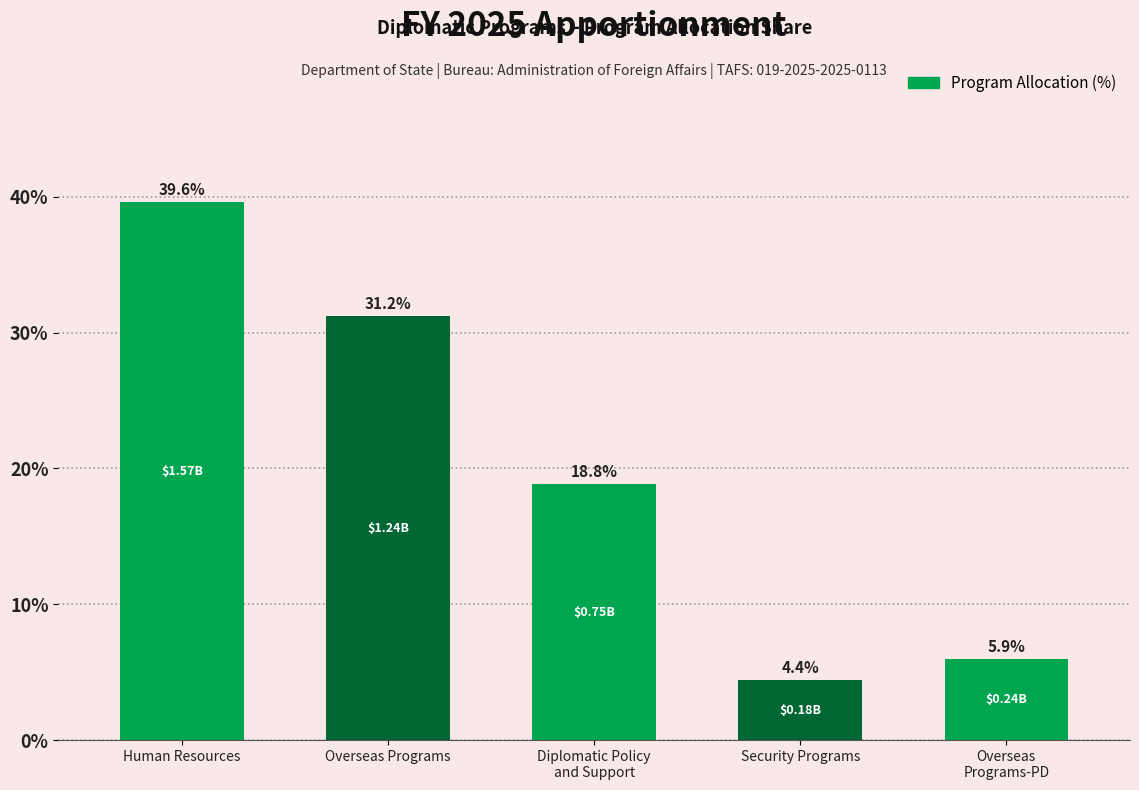

What is the label of the 2nd bar from the left?

Overseas Programs